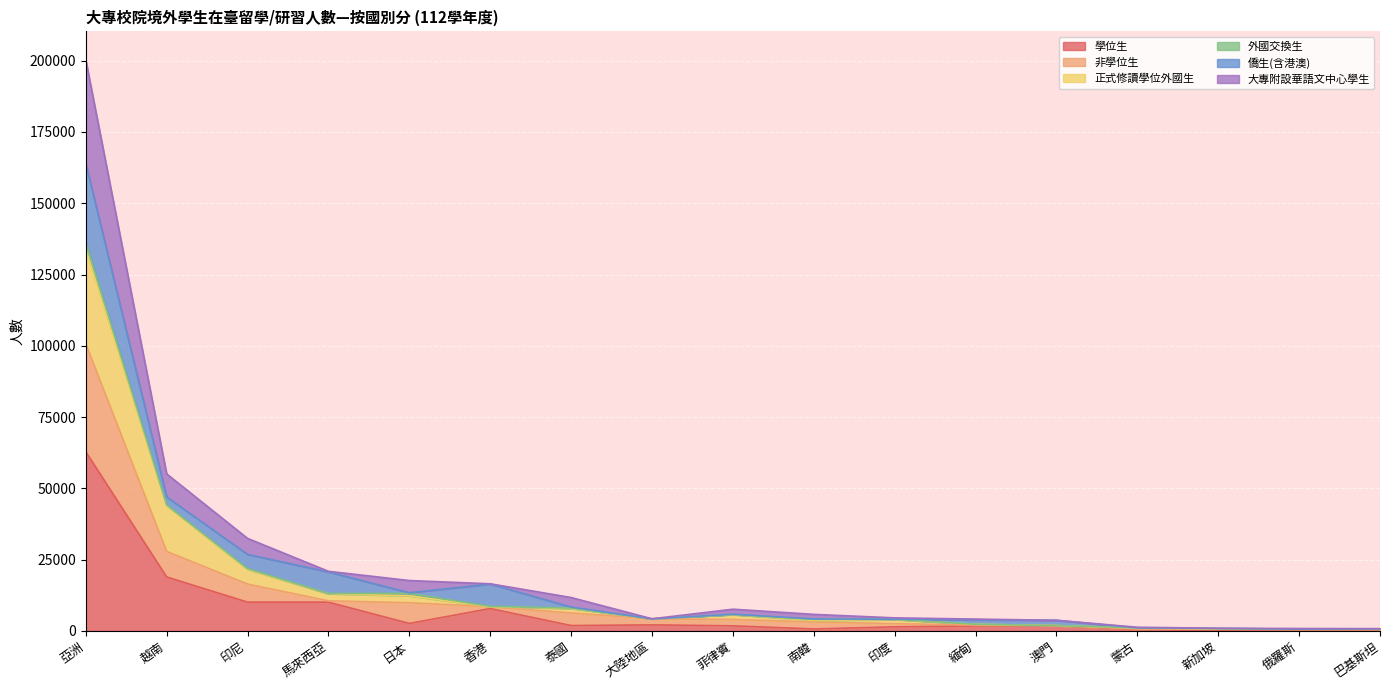

The value of 學位生 at 印度 is 1434. True or false?

True